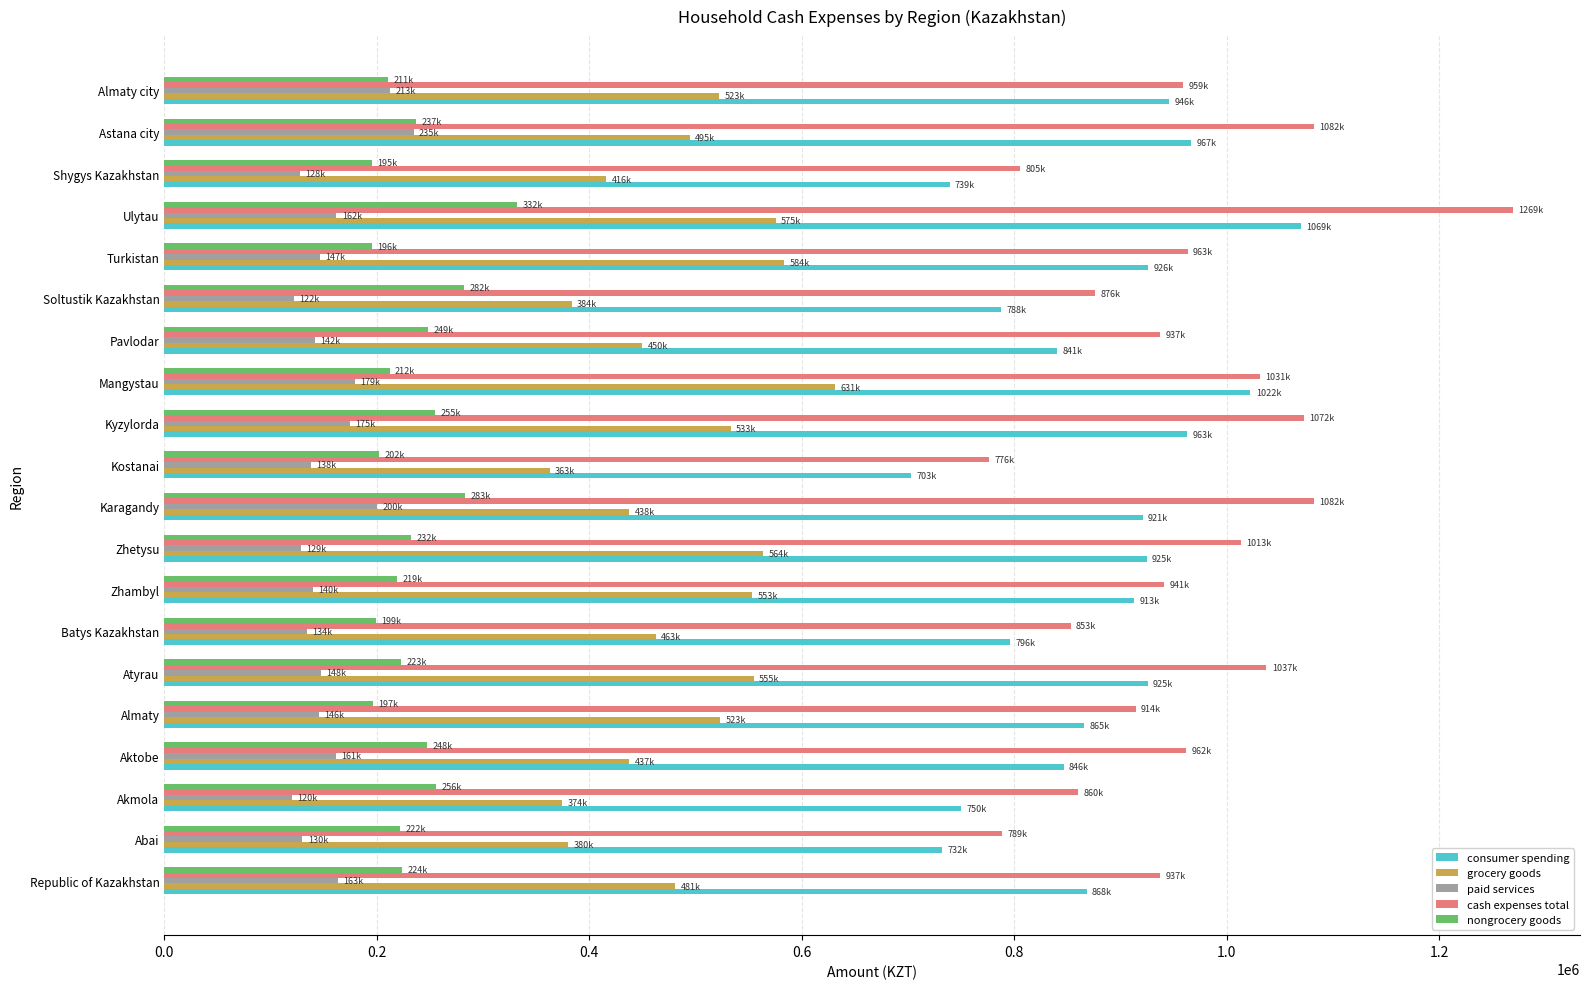

List the series in order of their peak value, highest first.

cash expenses total, consumer spending, grocery goods, nongrocery goods, paid services